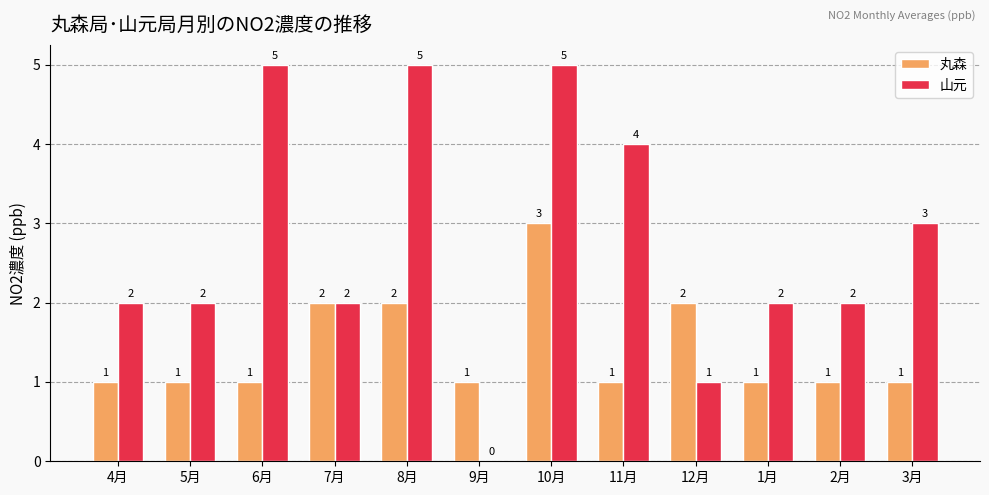

Between 5月 and 6月, which series saw the biggest shift?

山元